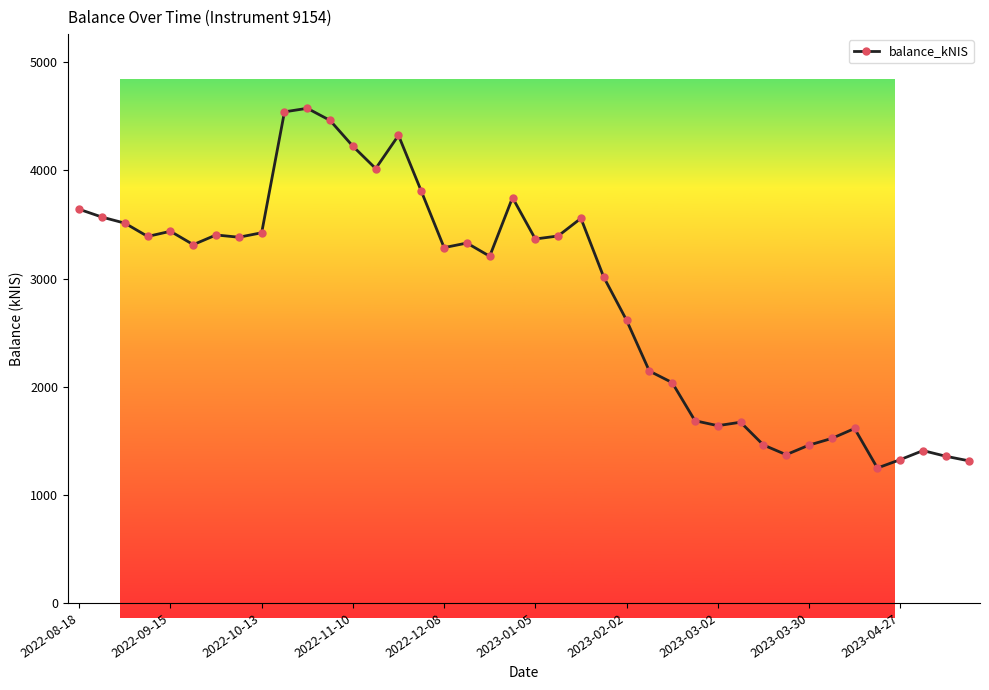

True or false: the data has more than 0 interior local peaks.

True